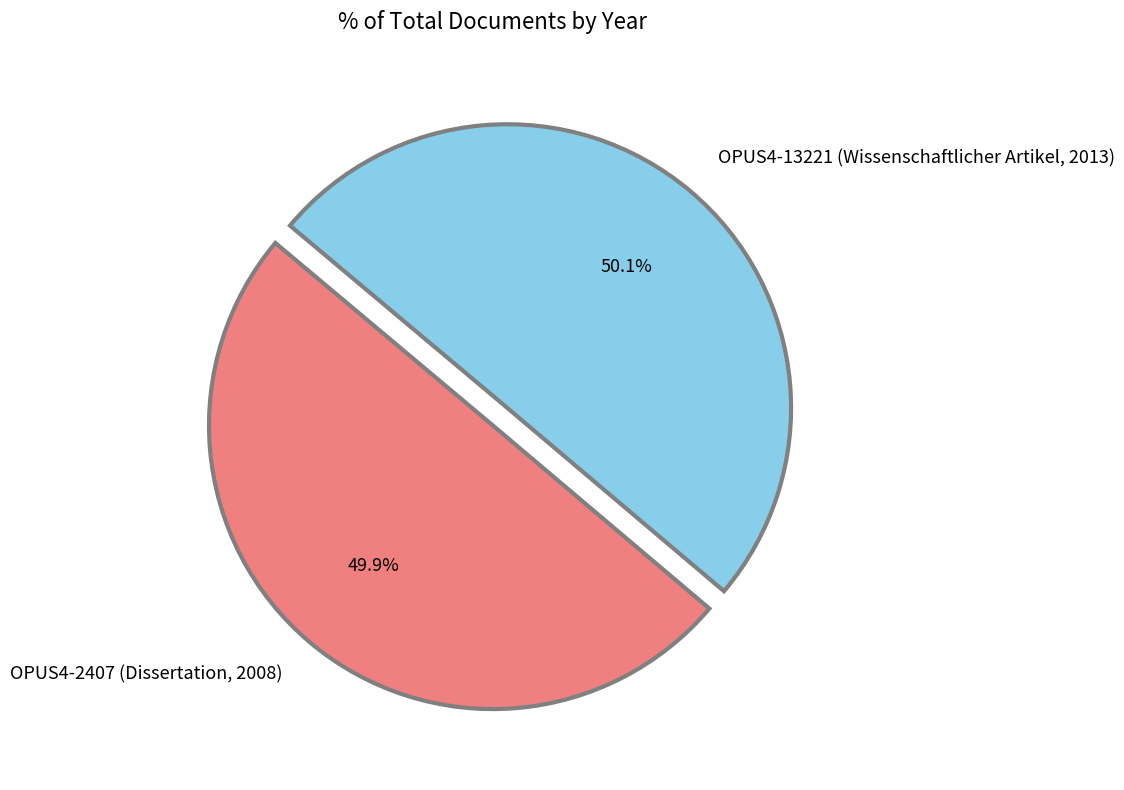

Count the number of slices in the pie.

2